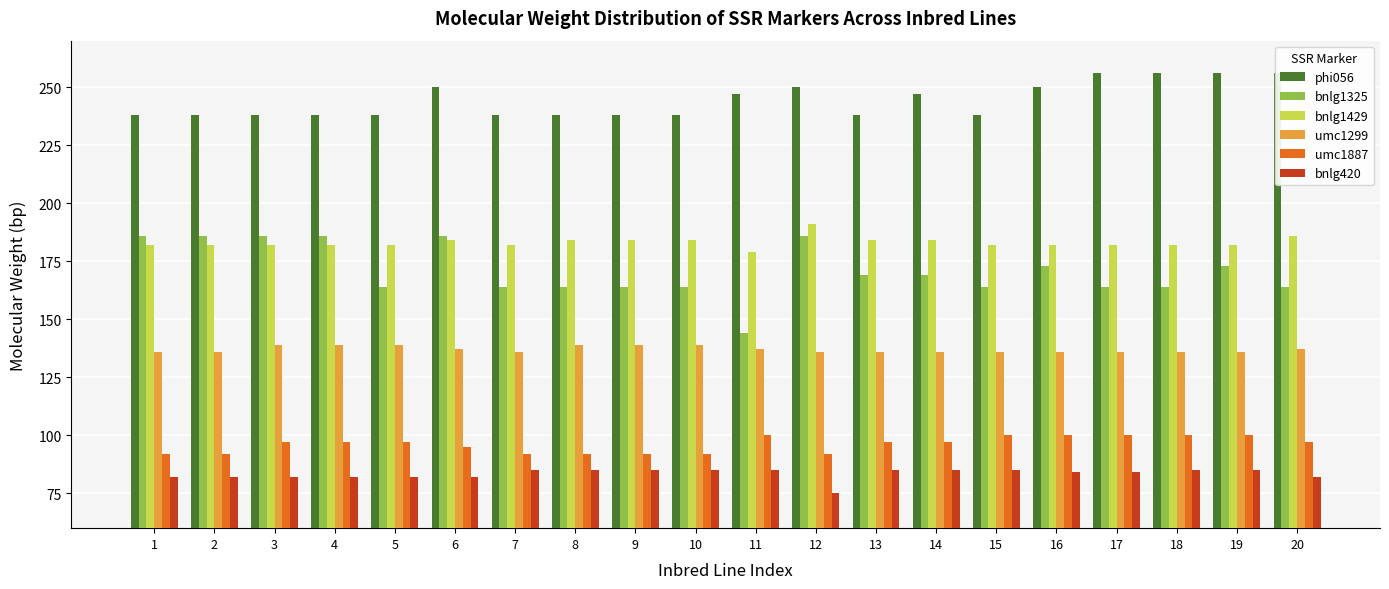

List the series in order of their peak value, highest first.

phi056, bnlg1429, bnlg1325, umc1299, umc1887, bnlg420